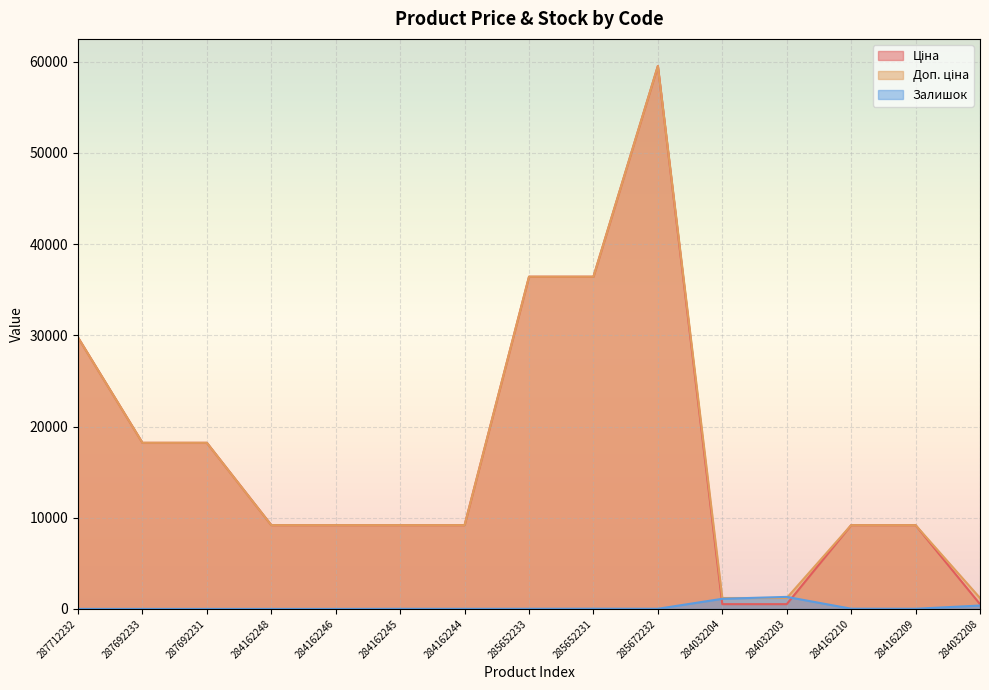

Between 287712232 and 284162246, which series saw the biggest shift?

Ціна